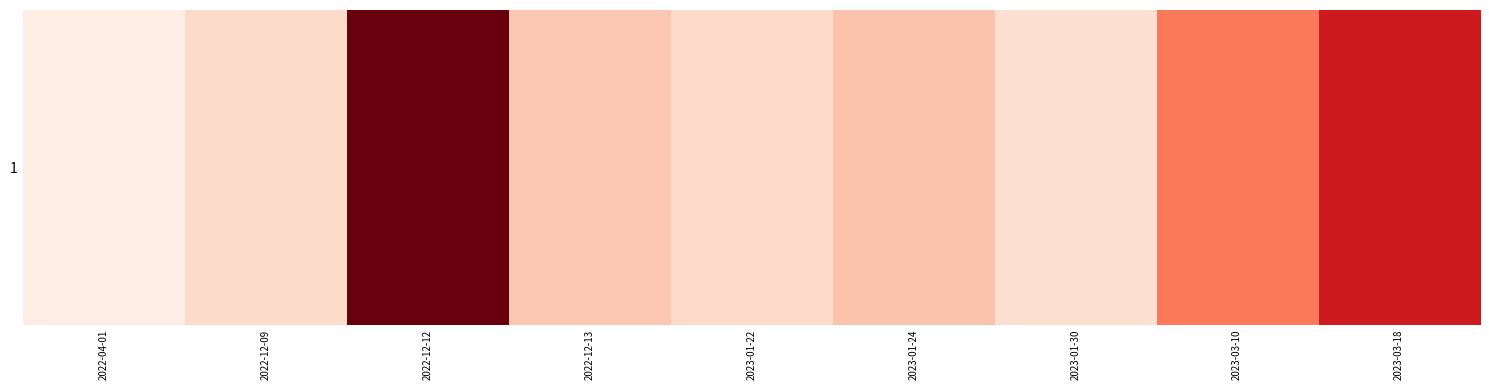

Which category has the lowest value across all series?

2022-04-01